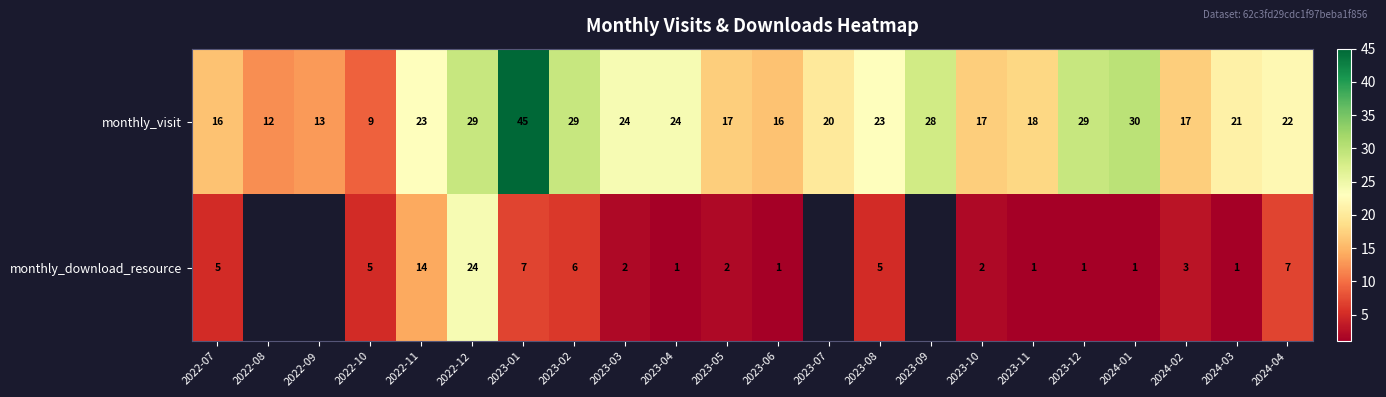

Is the value of monthly_visit at 2023-05 greater than the value of monthly_download_resource at 2023-08?

Yes